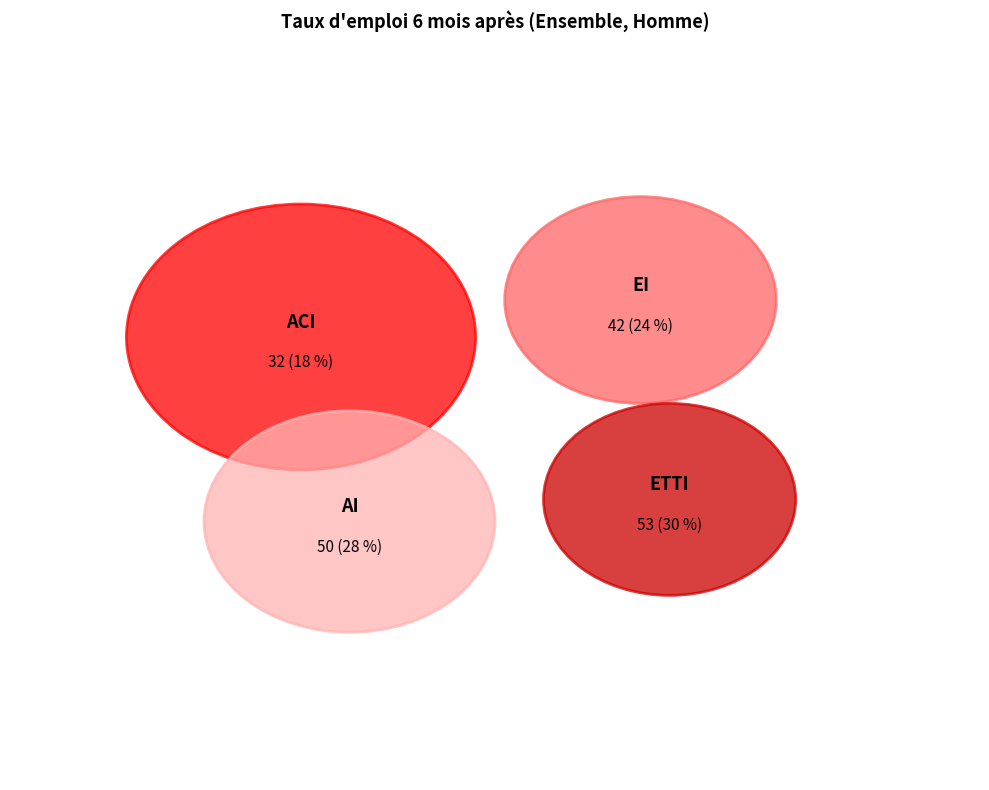

Rank the categories by value from highest to lowest.

ETTI, AI, EI, ACI